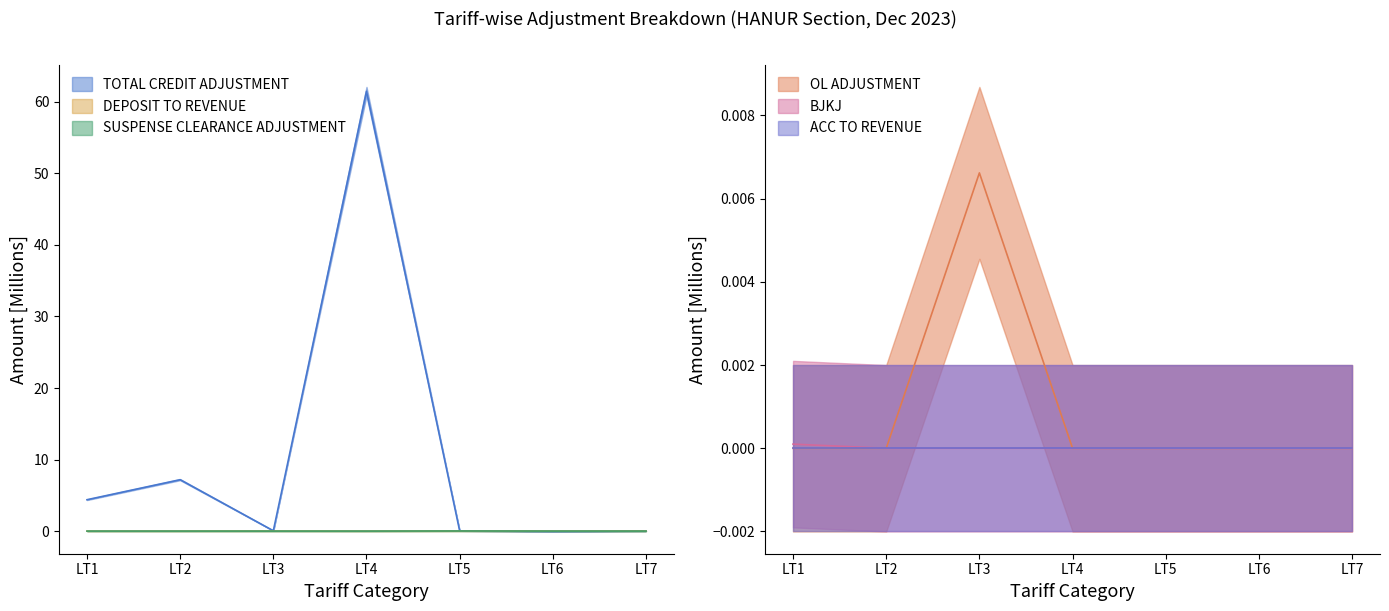

Where is BJKJ nearest to the value 0?

LT2